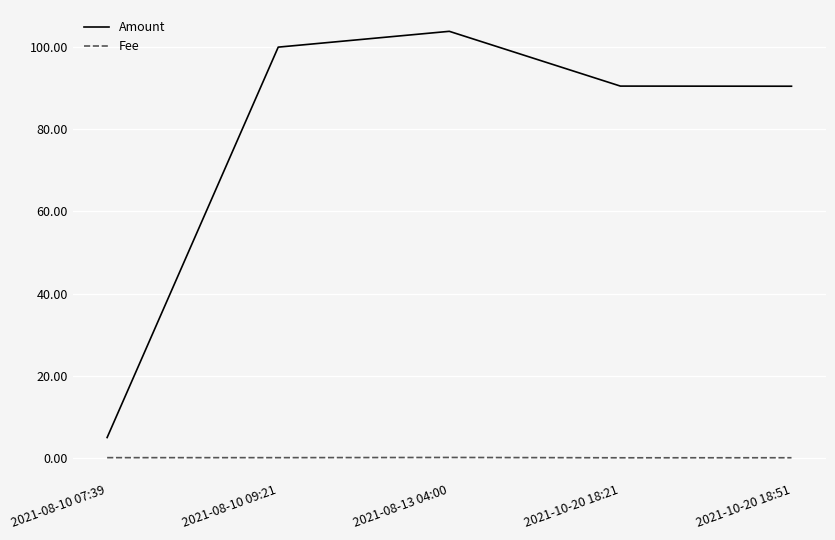

Which category has the highest value across all series?

2021-08-13 04:00